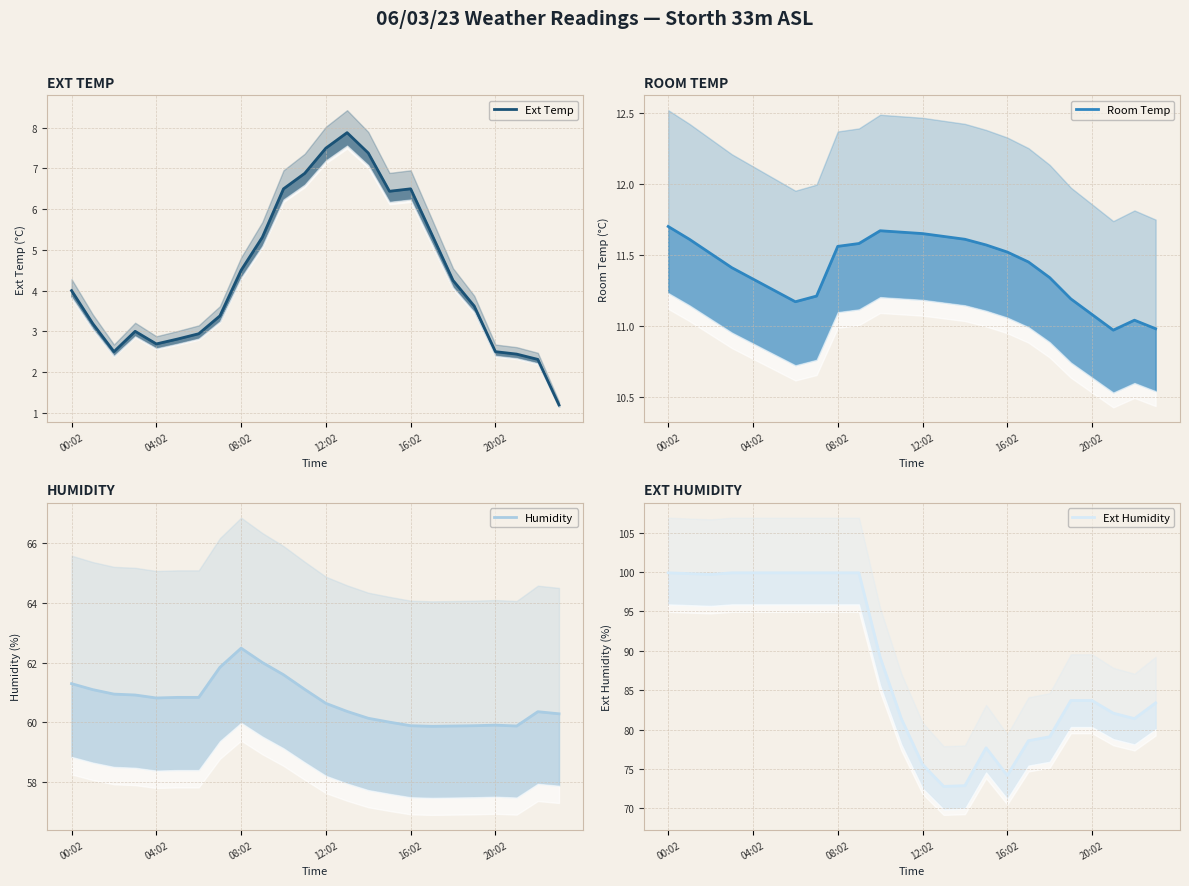

How many lines are shown in the chart?

4